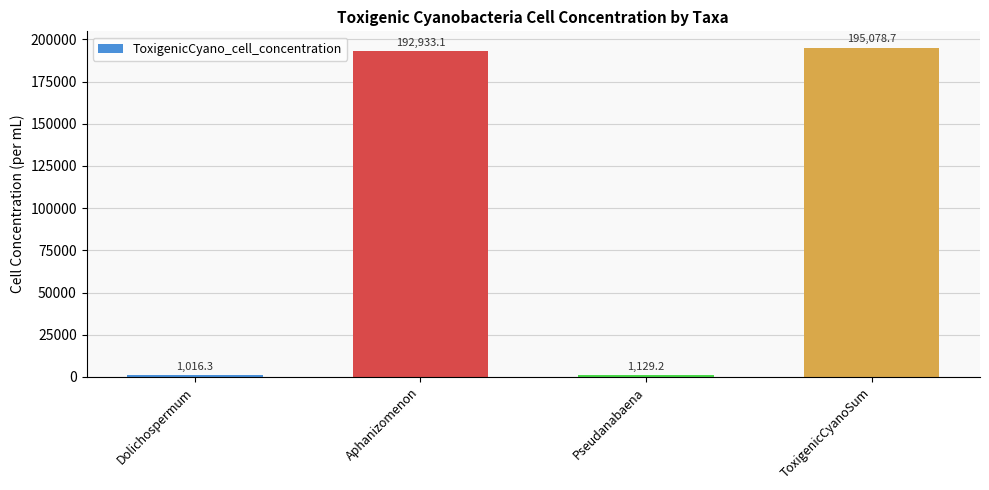

What is the sum of the values at Dolichospermum and Pseudanabaena?

2145.5